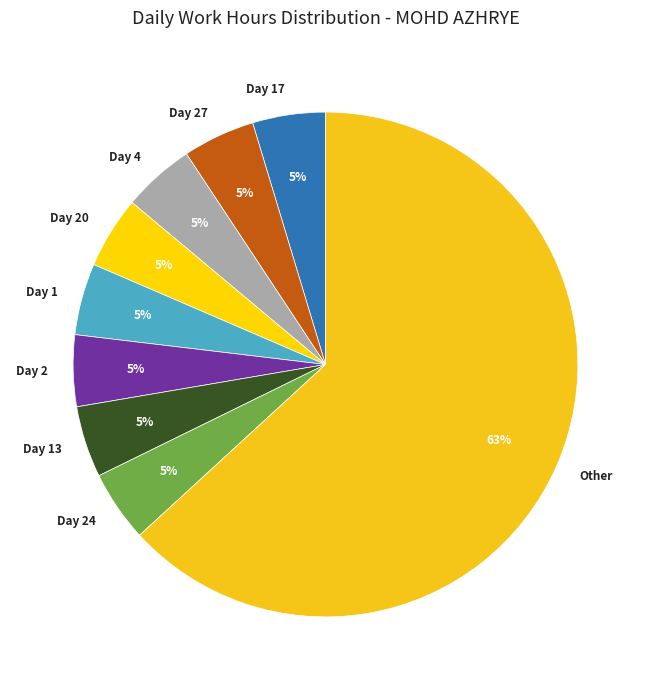

What percentage is the Day 20 slice, to the nearest percent?

5%